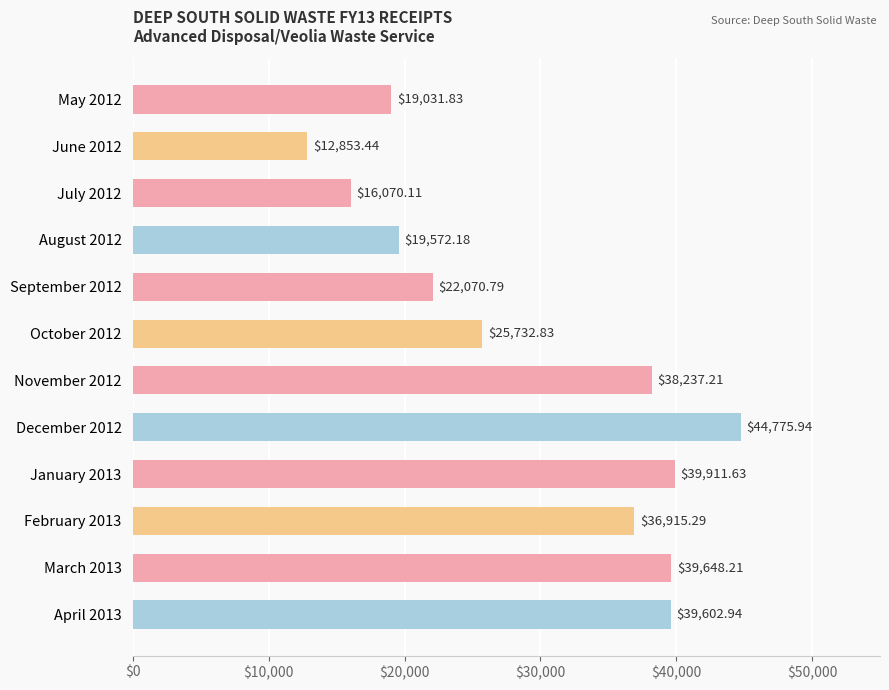

Does the chart contain stacked bars?

No